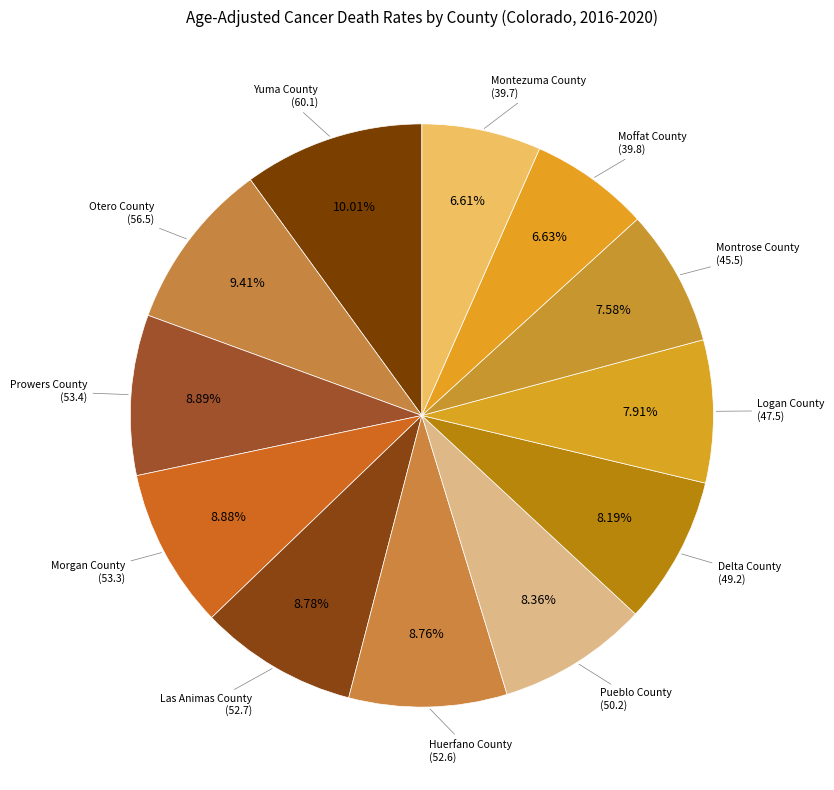

How many slices are in this pie chart?

12